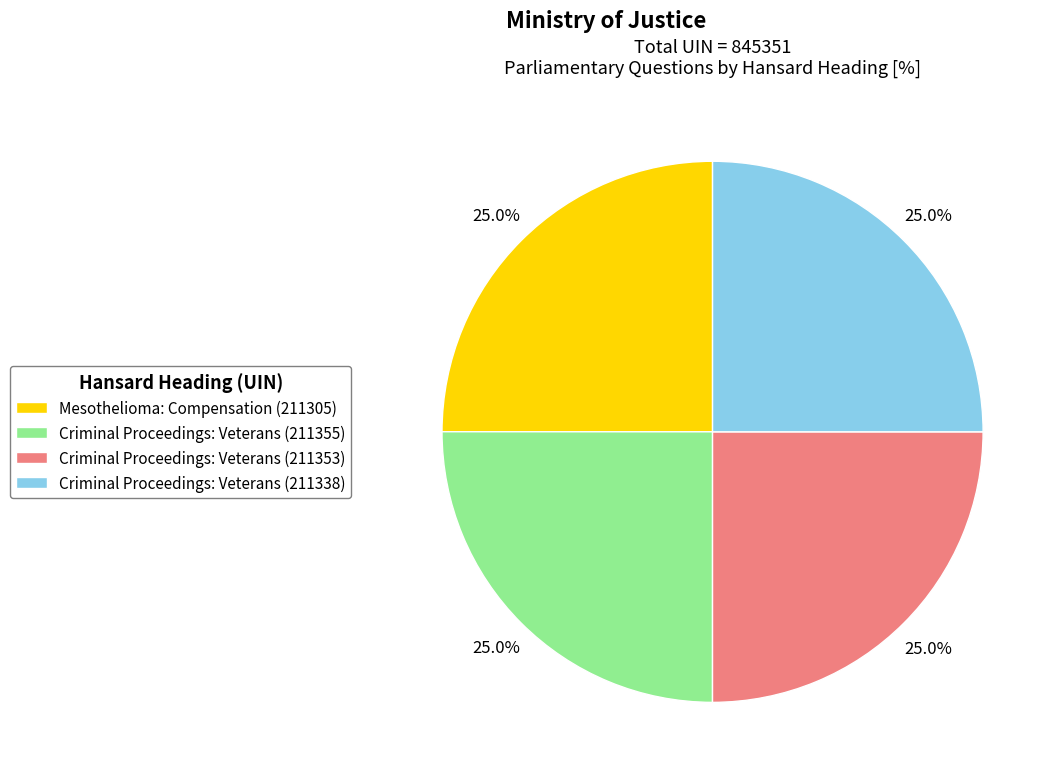

What percentage do Criminal Proceedings: Veterans (211353) and Criminal Proceedings: Veterans (211355) together represent?

50.0%